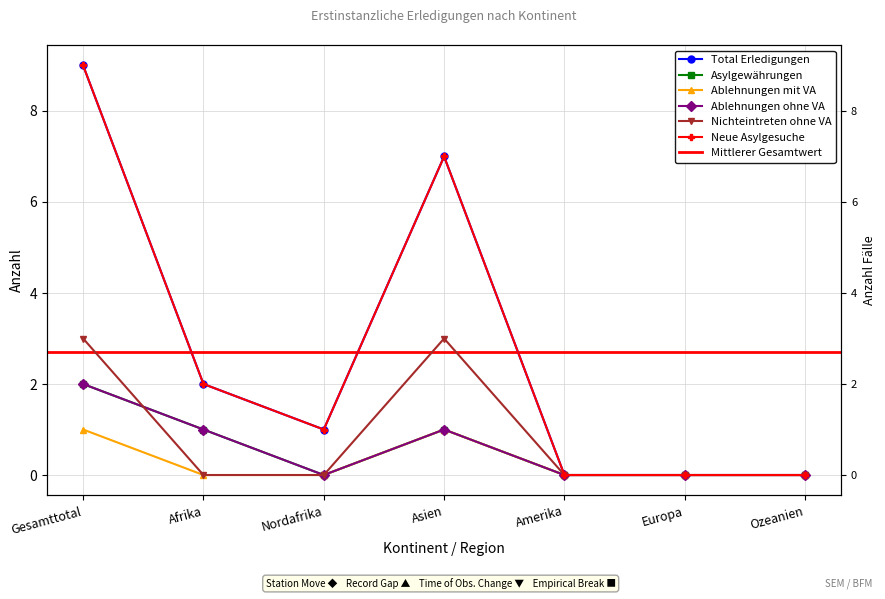

What is the label of the 4th point from the right?

Asien